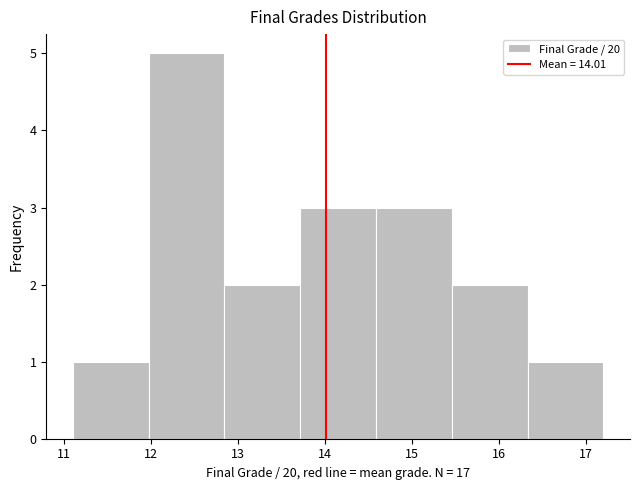

What is the height of the bar covering 16.3 to 17.2 on the x-axis? Neither the bar edges nor the heights are printed on the chart, so give them approximately, as read against the axes.

1